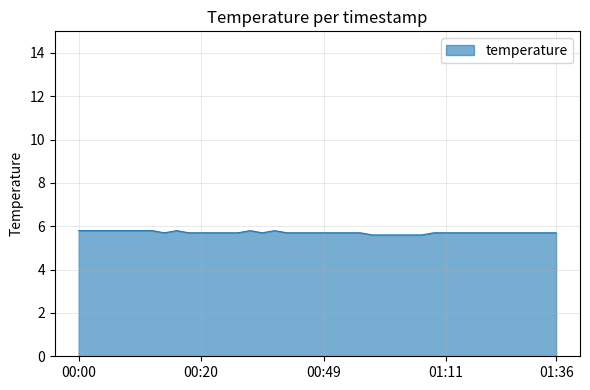

What is the maximum value shown in the chart?

5.8